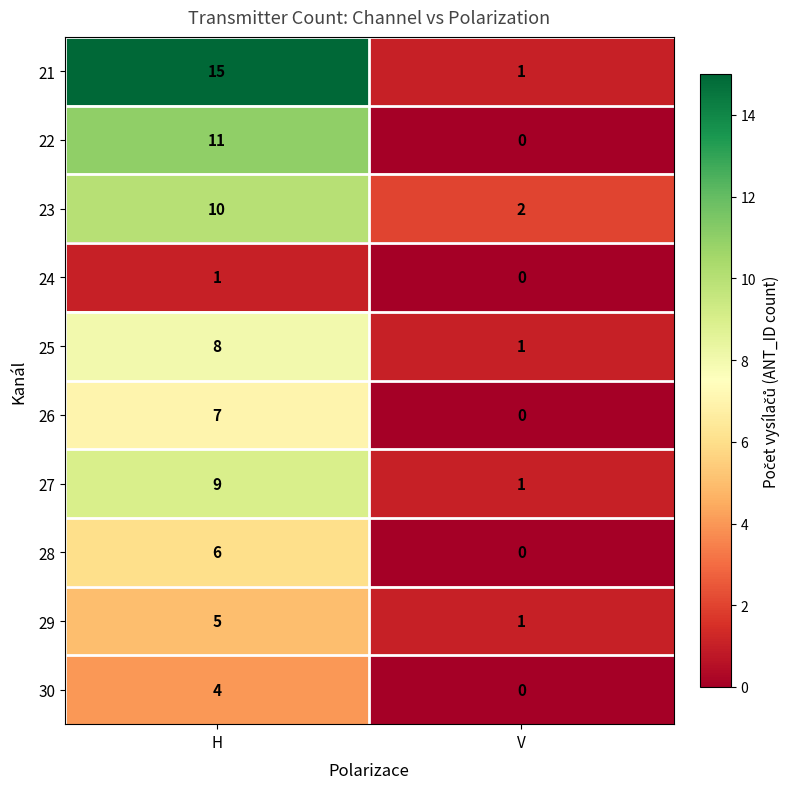

What is the total value across all series at V?

6